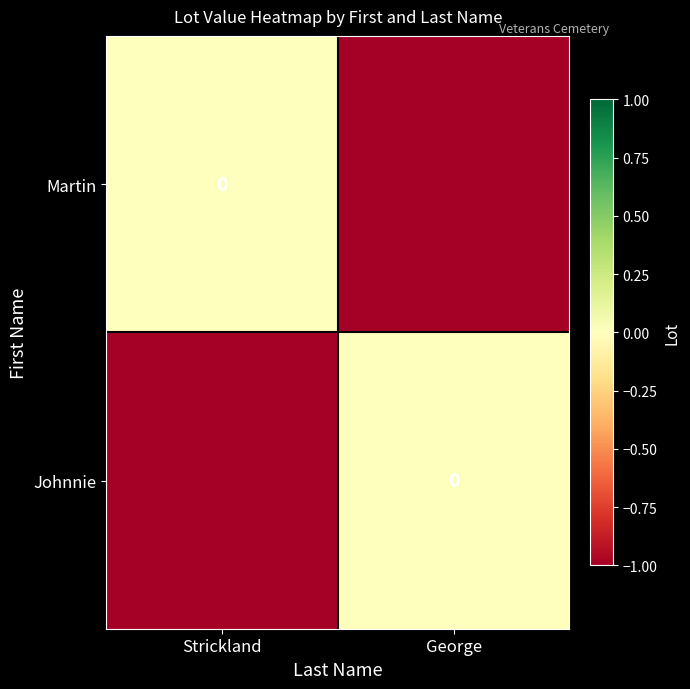

How many Martin values are between -1 and 0?

2